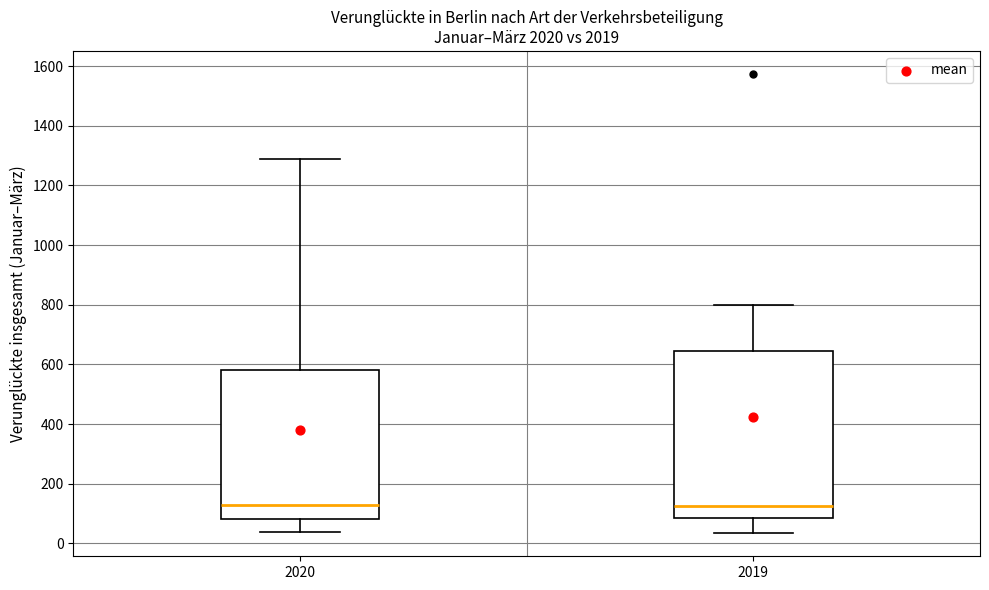

Which box is the tallest, from its lower edge to its upper edge?

2019